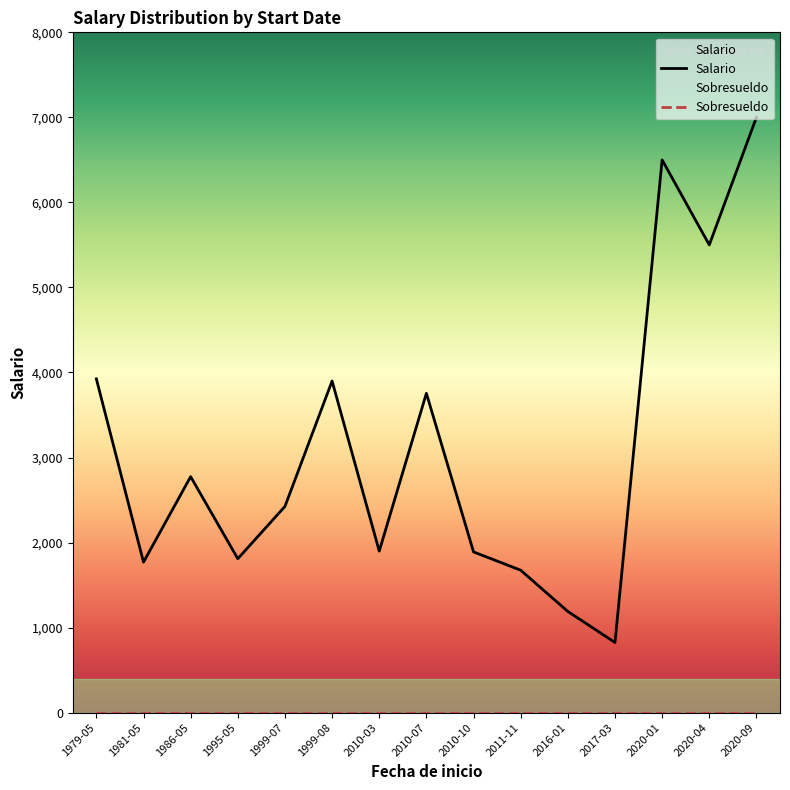

At which label does Sobresueldo reach its minimum?

2020-01-21